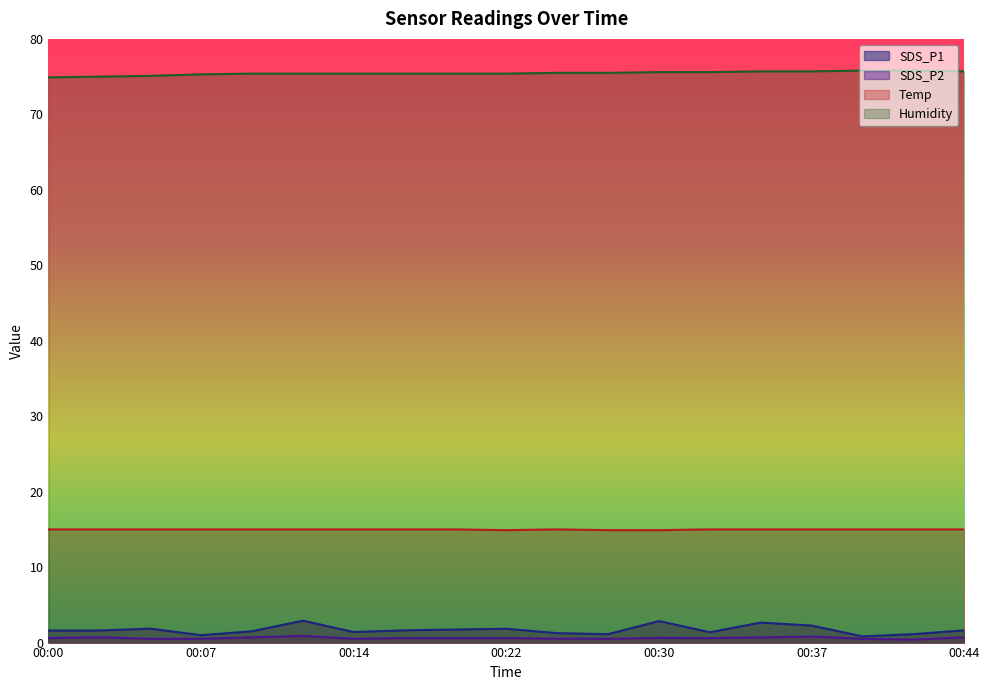

What is the difference between the maximum and minimum values in the SDS_P2 series?

0.5